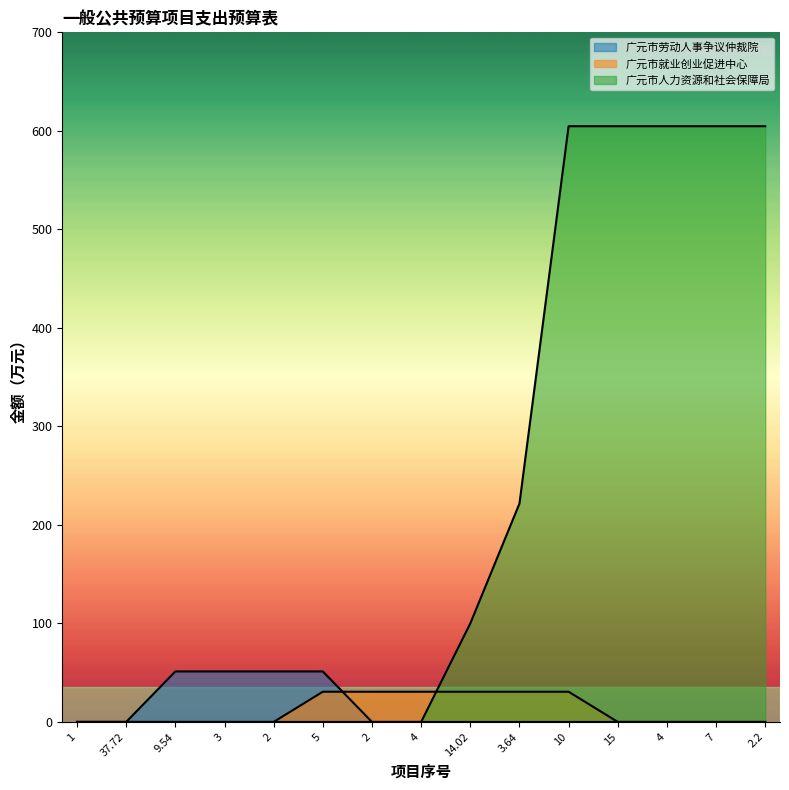

True or false: 广元市劳动人事争议仲裁院 has a value of 91.7 at 2.

False